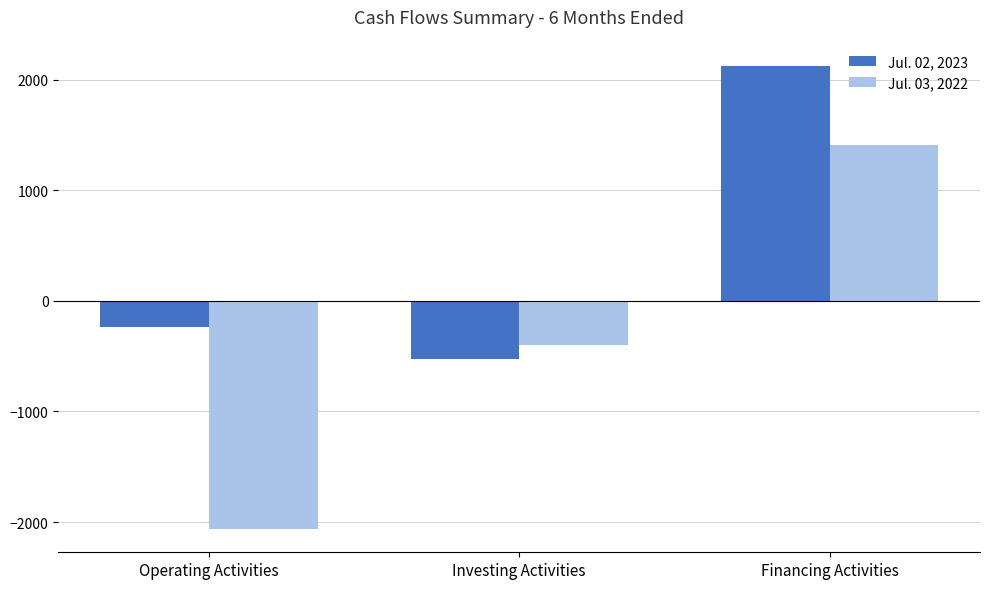

What is the label of the 1st bar from the right?

Financing Activities